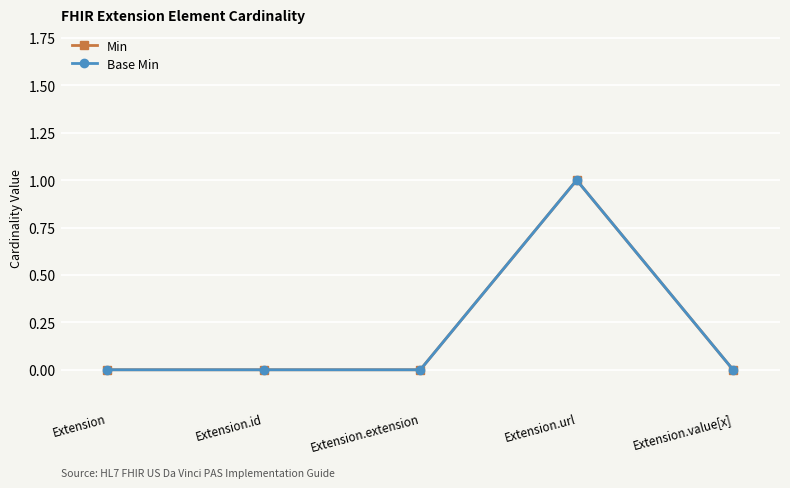

What is the greatest value displayed?

1